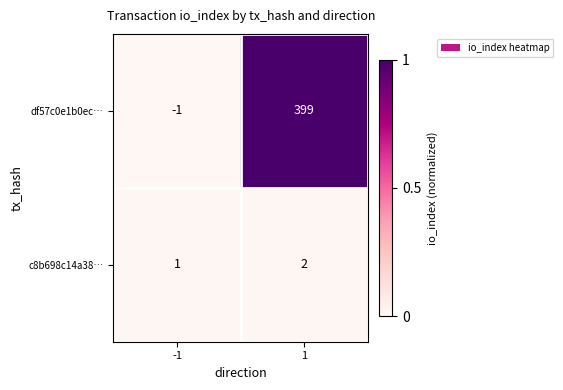

What is the maximum value for df57c0e1b0ec…?

399